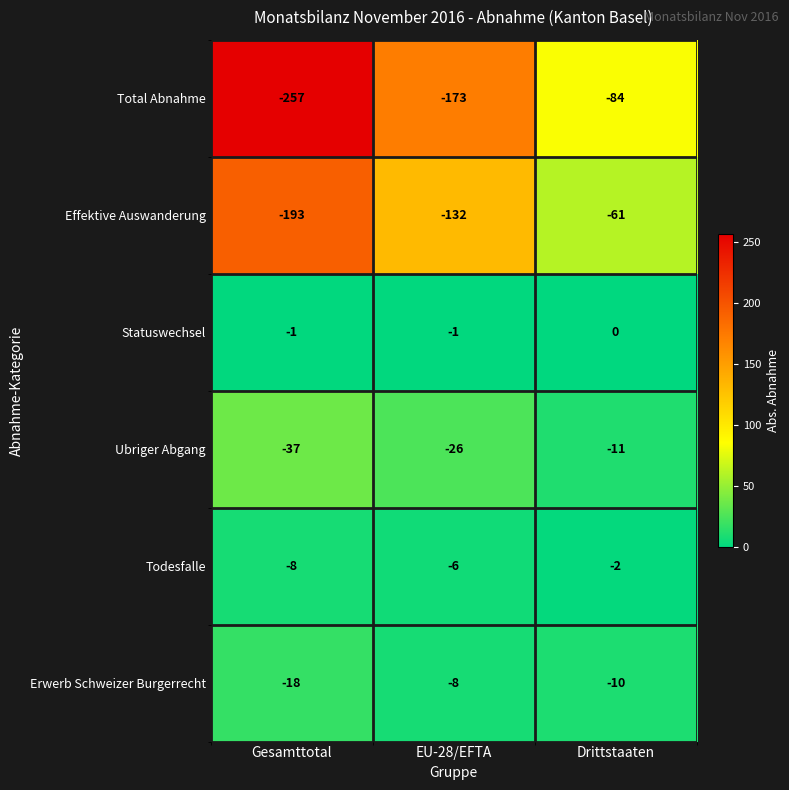

What is the sum of all Ubriger Abgang values?

-74